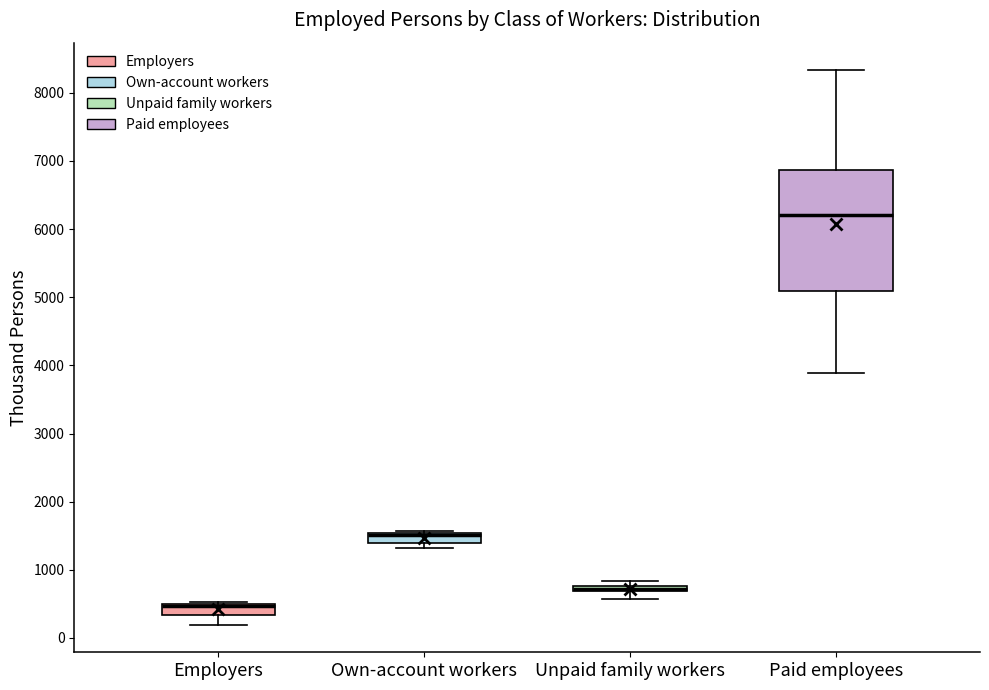

Which box is the tallest, from its lower edge to its upper edge?

Paid employees